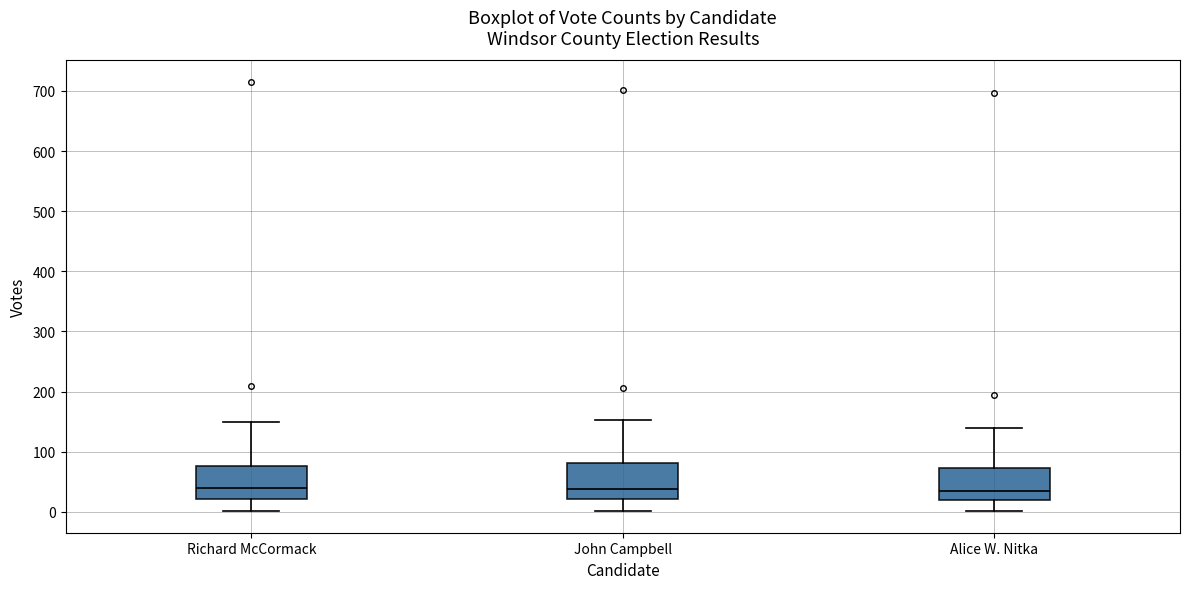

Reading left to right, transcribe this box plot: for each box, give where its median line is, the range the box spans, and where its two whiskers end, as read against the y-axis. The values are not printed on the chart, so give them approximately, as read against the axis.

Richard McCormack: median 40, box 20 to 80, whiskers 0 to 150
John Campbell: median 40, box 20 to 80, whiskers 0 to 150
Alice W. Nitka: median 40, box 20 to 70, whiskers 0 to 140